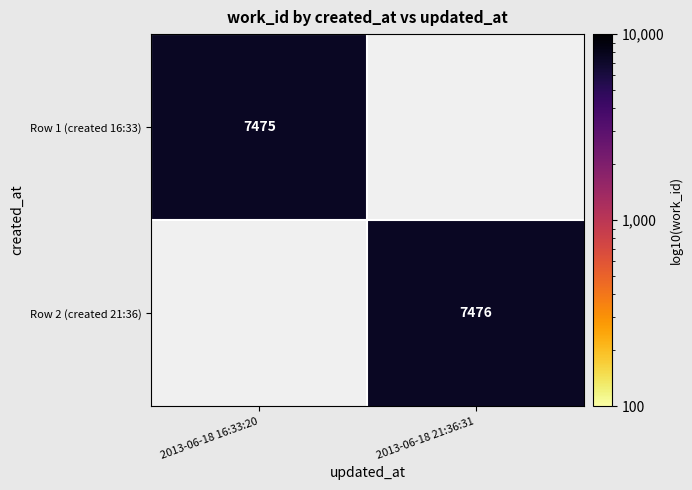

True or false: Row 2 (created 21:36) has a value of 3987 at 2013-06-18 21:36:31.

False